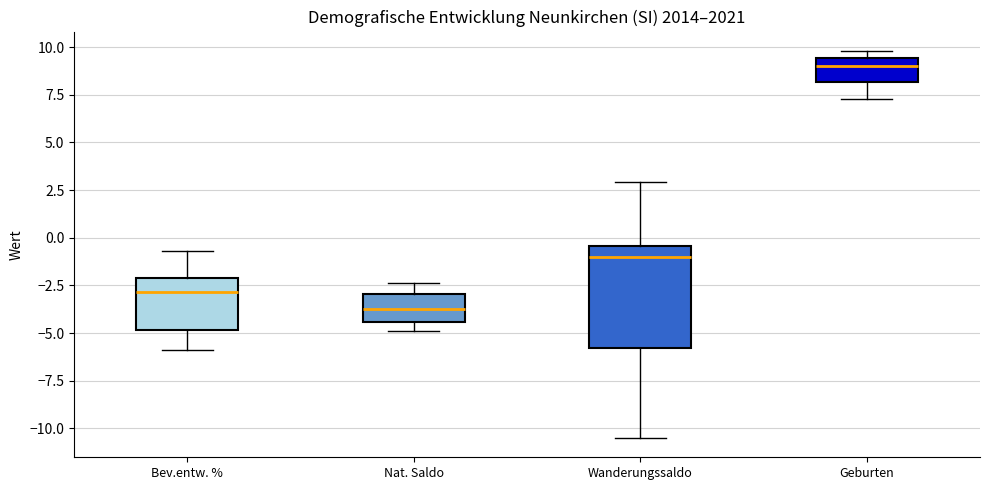

Where is the lower edge of the box for Bev.entw. % on the y-axis? The values are not printed on the chart, so give them approximately, as read against the axis.

-5.0